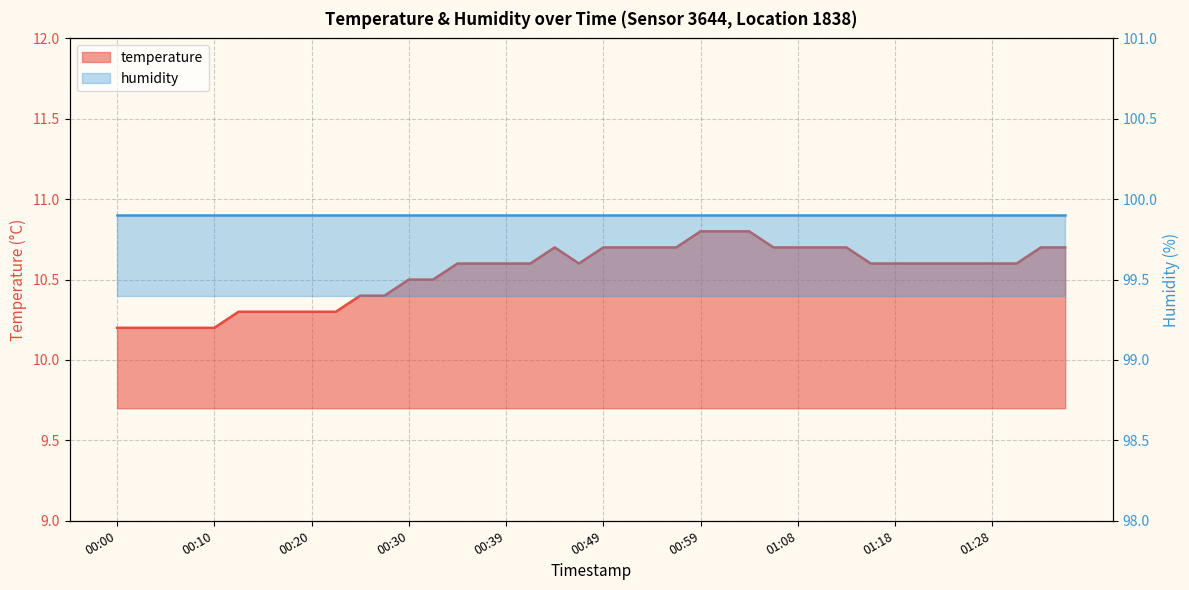

What is the sum of the values at 01:18 and 01:04?

21.4